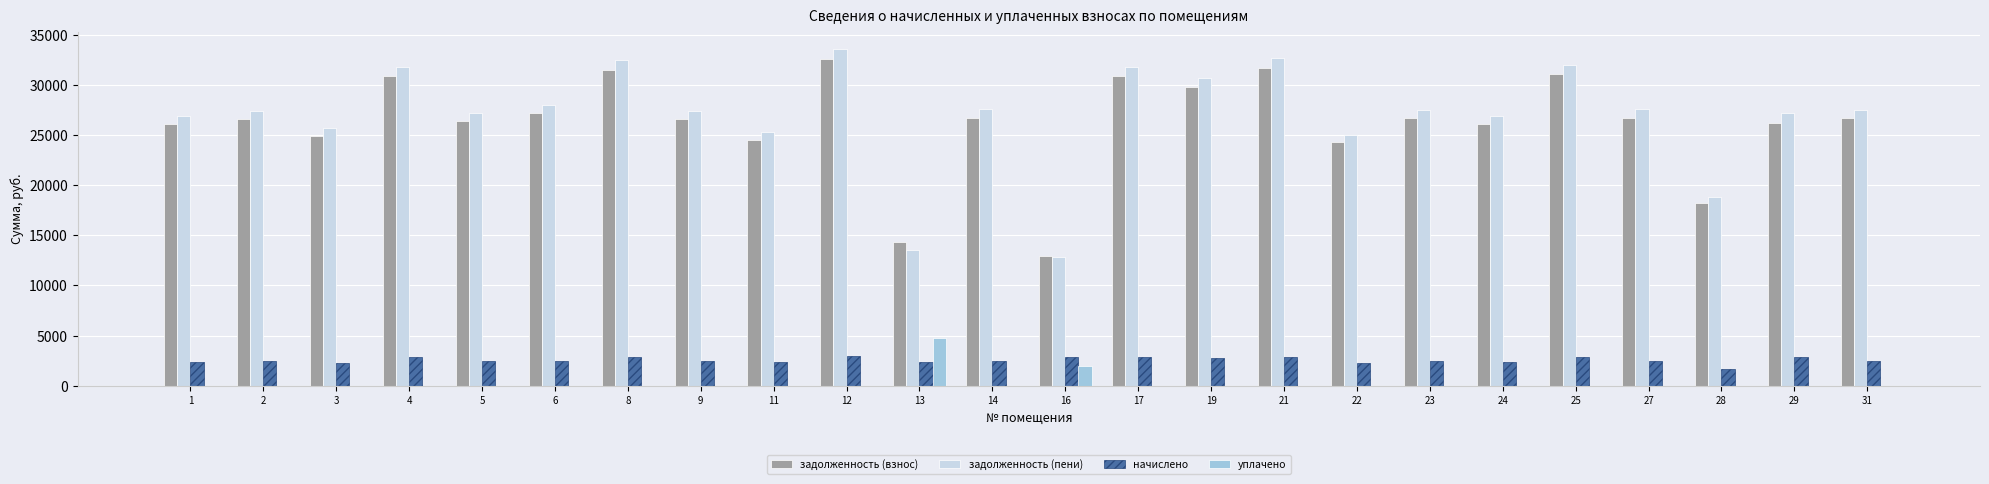

How many groups of bars are there?

24